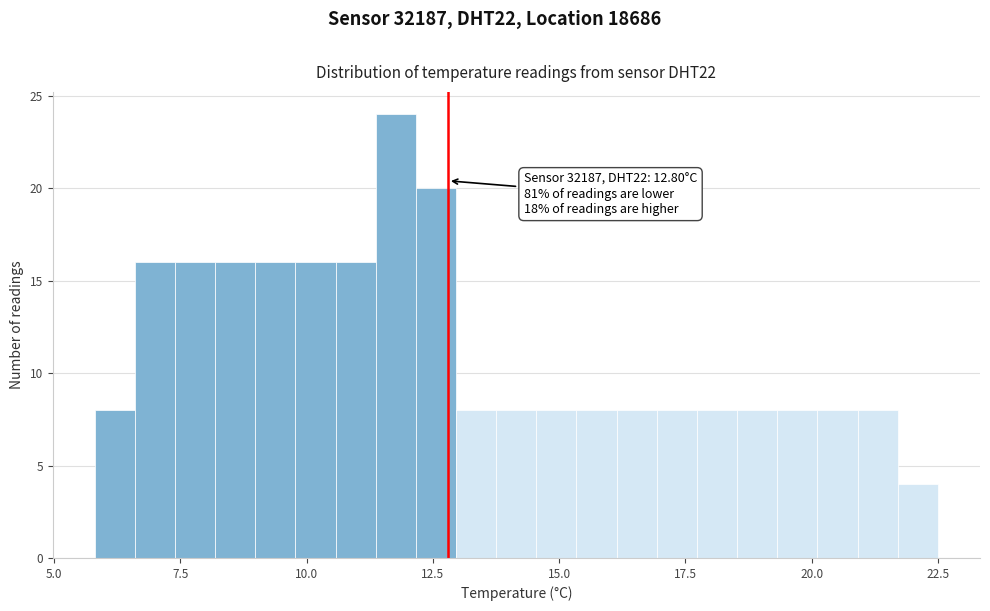

Read against the x-axis, roughly where is the centre of the tallest bar?

12.0